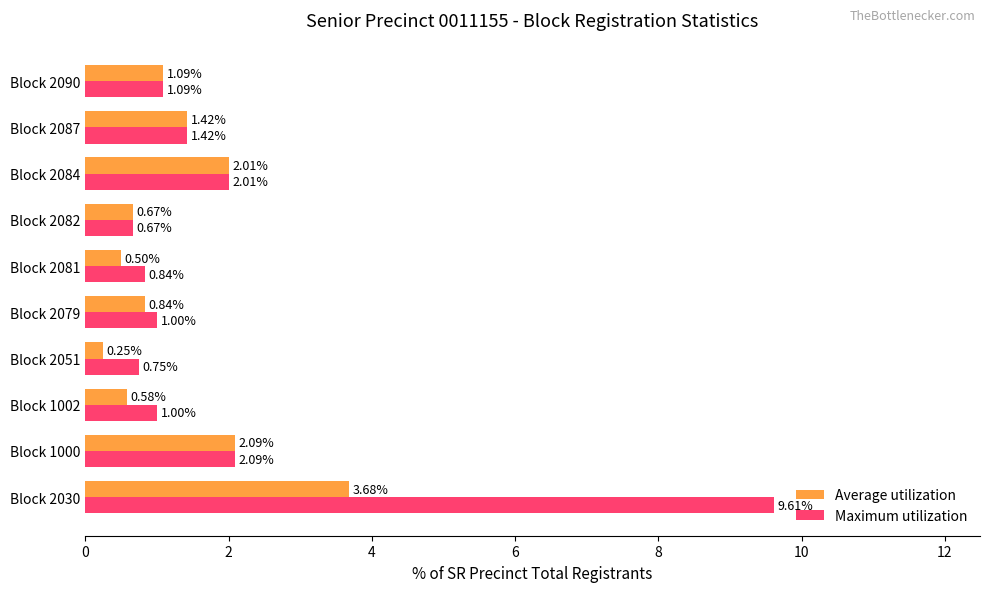

Rank the categories by Average utilization value from lowest to highest.

Block 2051, Block 2081, Block 1002, Block 2082, Block 2079, Block 2090, Block 2087, Block 2084, Block 1000, Block 2030